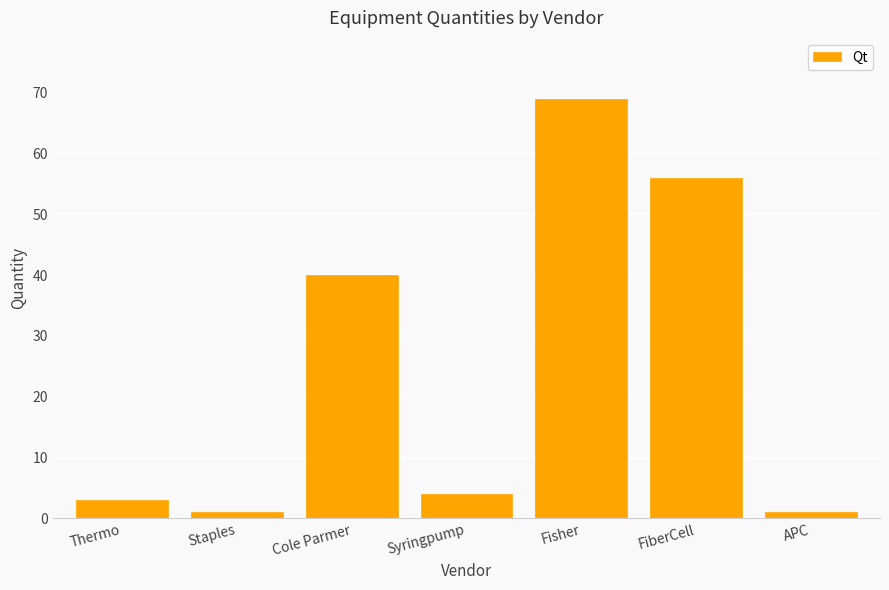

How many data points does each series have?

7